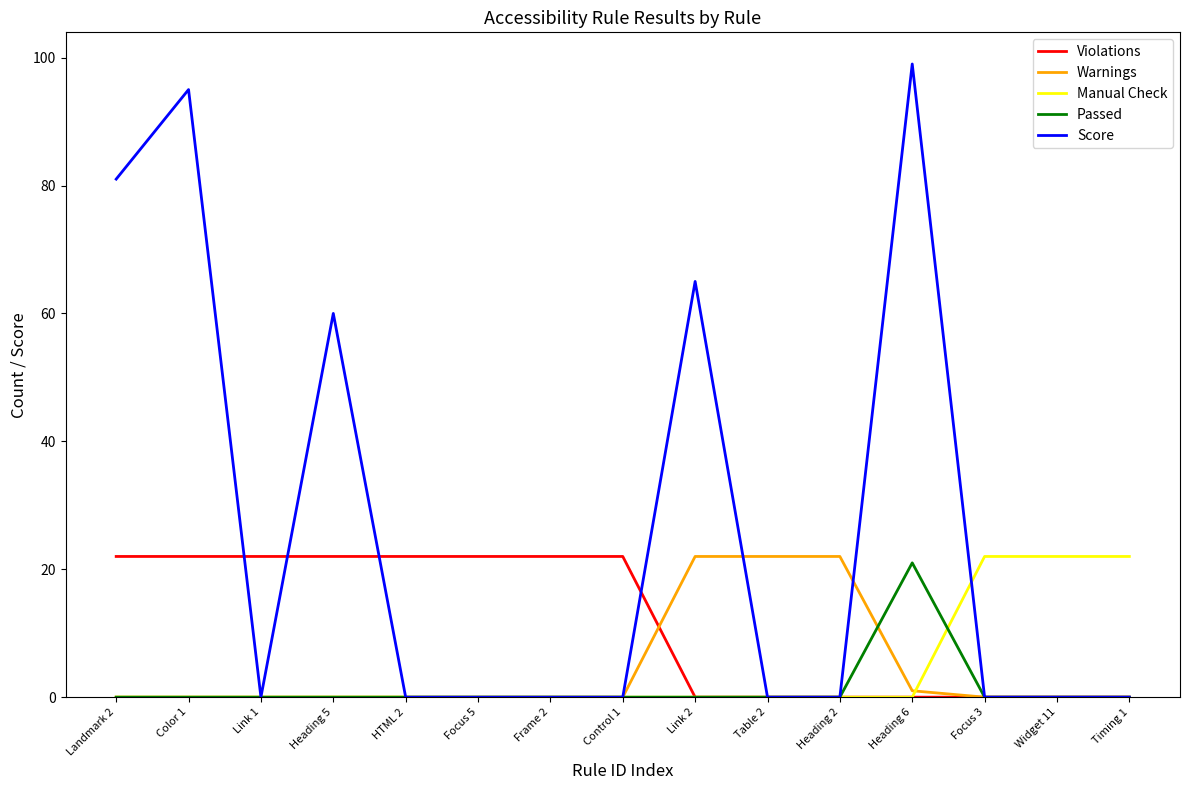

Reading right to left, what are all the values shown in this chart?

Violations: 0	0	0	0	0	0	0	22	22	22	22	22	22	22	22
Warnings: 0	0	0	1	22	22	22	0	0	0	0	0	0	0	0
Manual Check: 22	22	22	0	0	0	0	0	0	0	0	0	0	0	0
Passed: 0	0	0	21	0	0	0	0	0	0	0	0	0	0	0
Score: 0	0	0	99	0	0	65	0	0	0	0	60	0	95	81